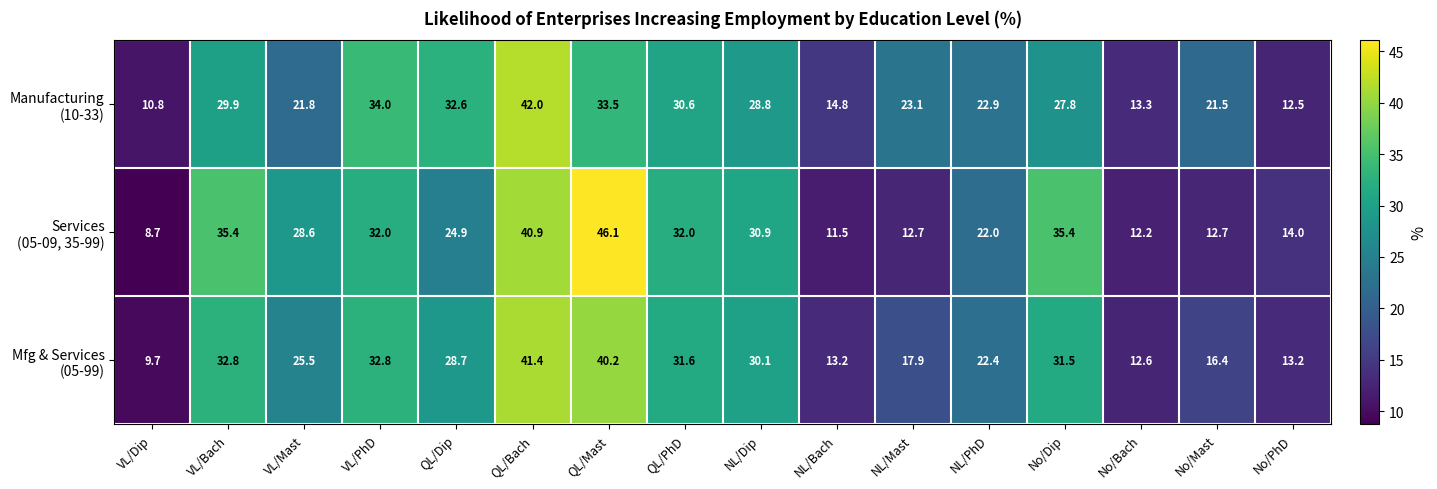

What is the difference between the highest and lowest values at VL/Dip?

2.1